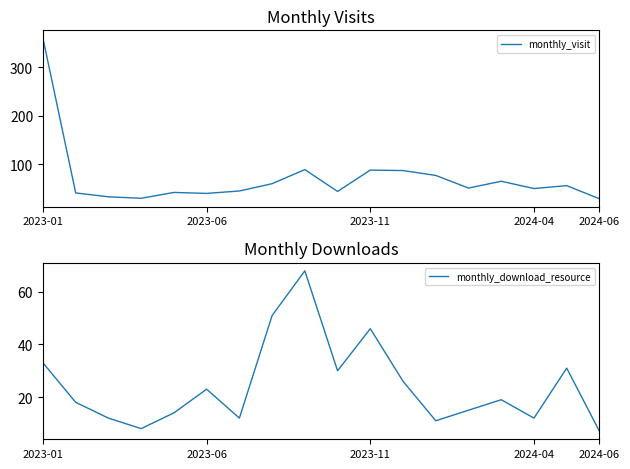

Between 13 and 11, which is larger?

11